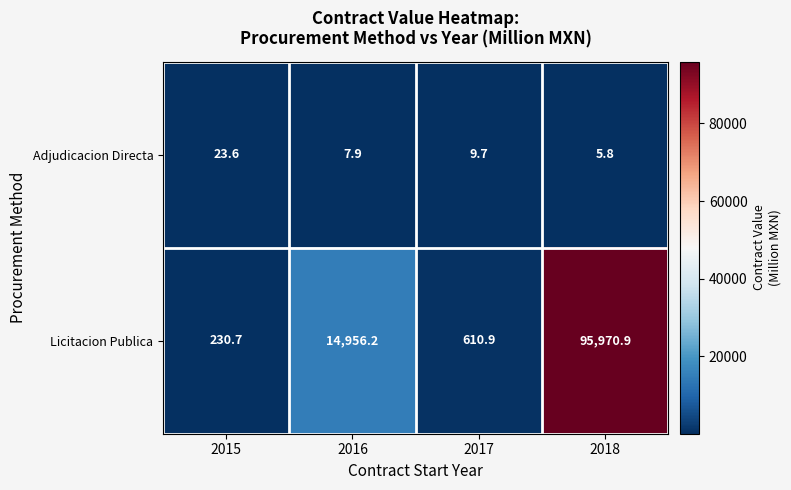

Is it true that Adjudicacion Directa equals 14.0 at 2016?

False